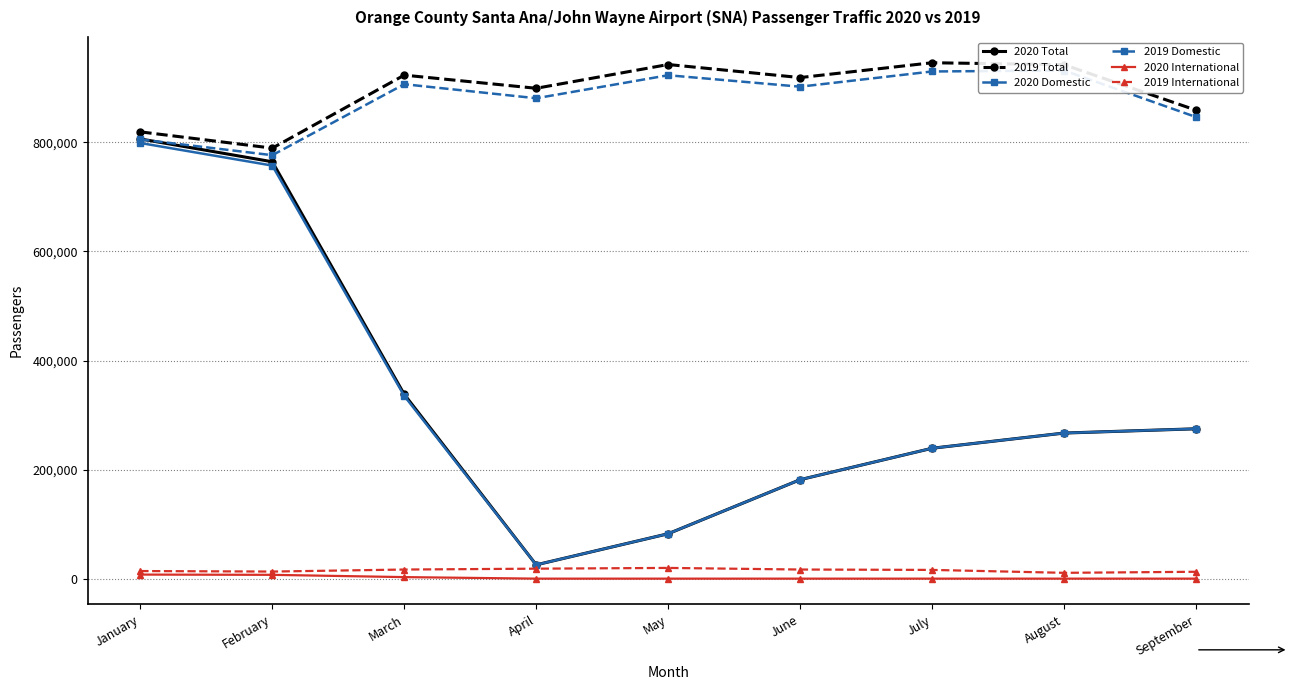

How many 2020 International values are between 0 and 2813?

7